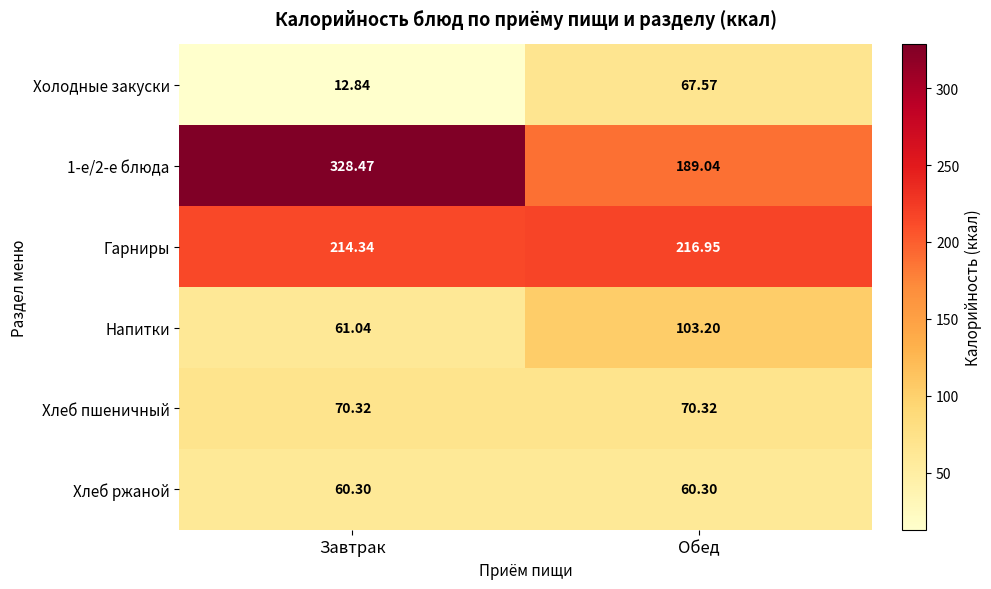

Where does the Напитки series first go above 103?

Обед